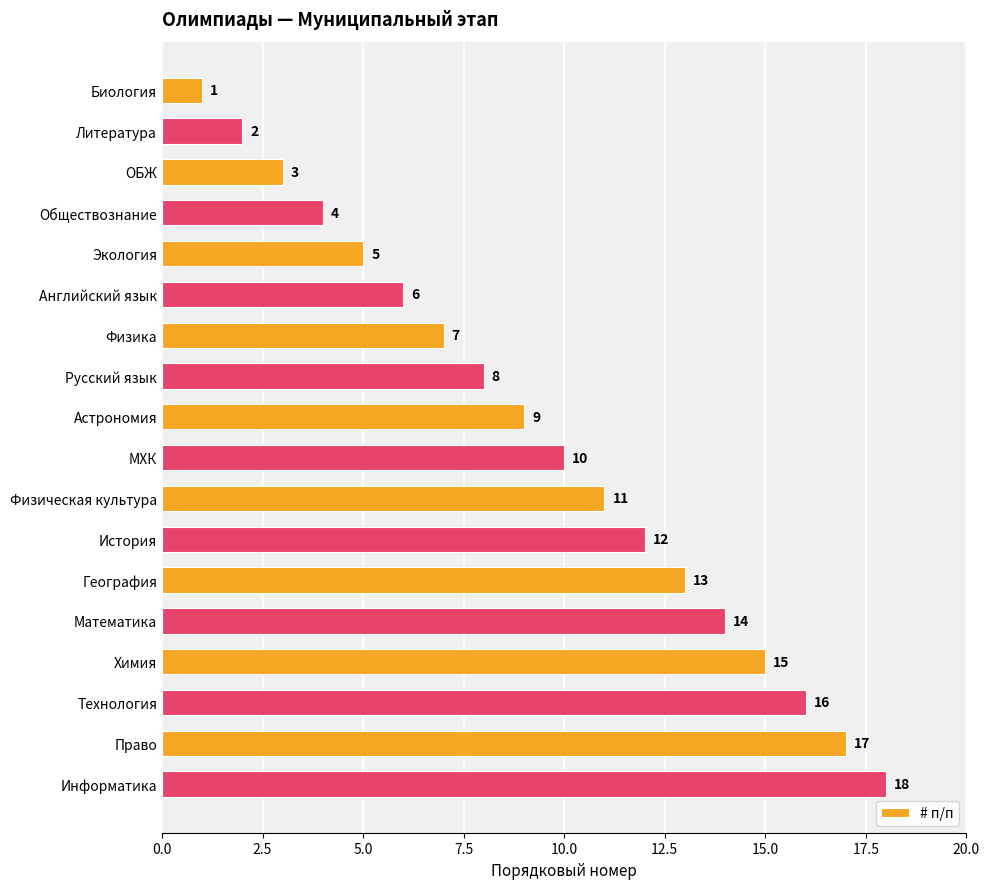

Are the bars horizontal?

Yes